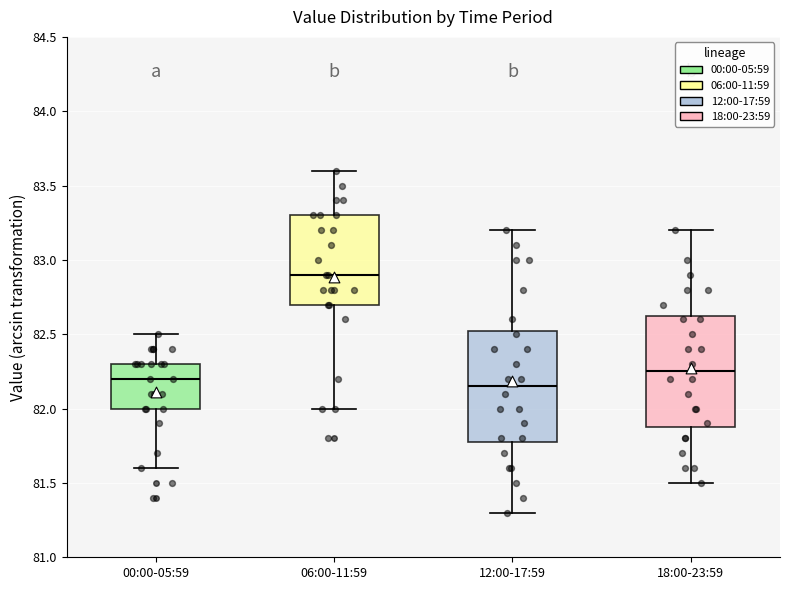

Reading left to right, read every box against the y-axis: the position of its median line, the range the box covers, and the ends of its whiskers. The values are not printed on the chart, so give them approximately, as read against the axis.

00:00-05:59: median 82.20, box 82.00 to 82.30, whiskers 81.60 to 82.50
06:00-11:59: median 82.90, box 82.70 to 83.30, whiskers 82.00 to 83.60
12:00-17:59: median 82.15, box 81.80 to 82.55, whiskers 81.30 to 83.20
18:00-23:59: median 82.25, box 81.90 to 82.65, whiskers 81.50 to 83.20